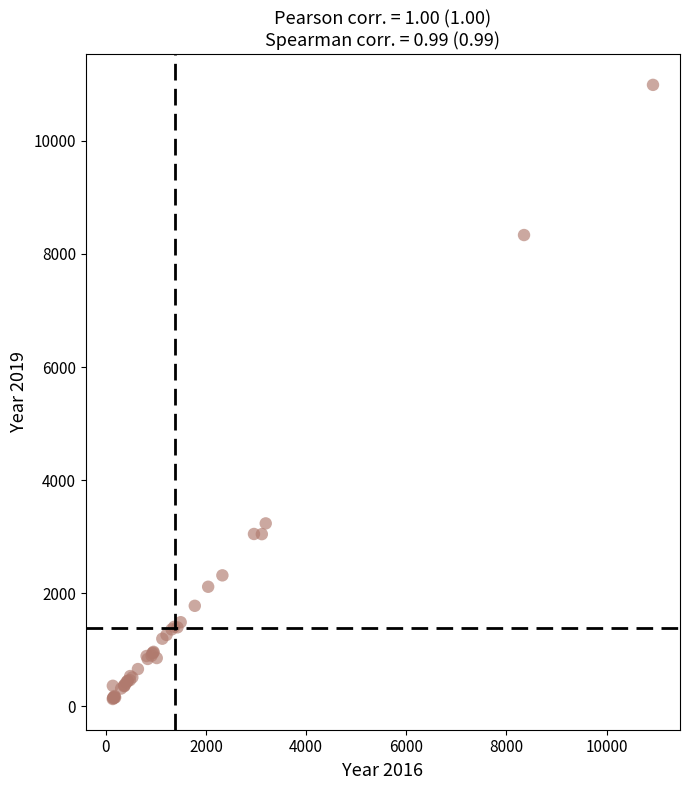

What Y value in the scatter plot is closest to 5559?

3233